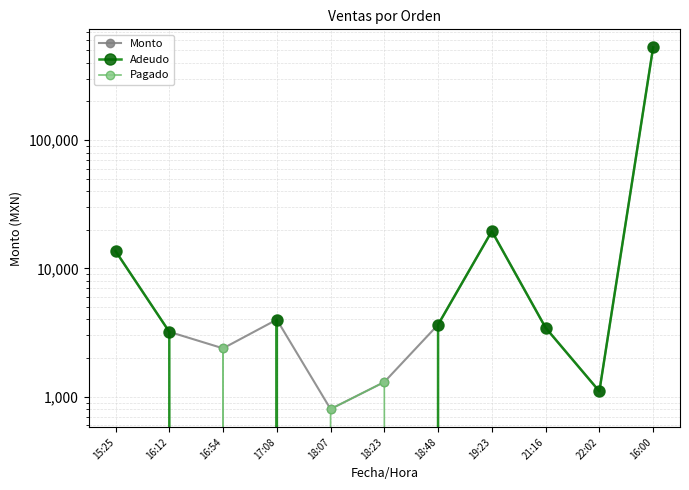

How many values in Adeudo are above zero?

8